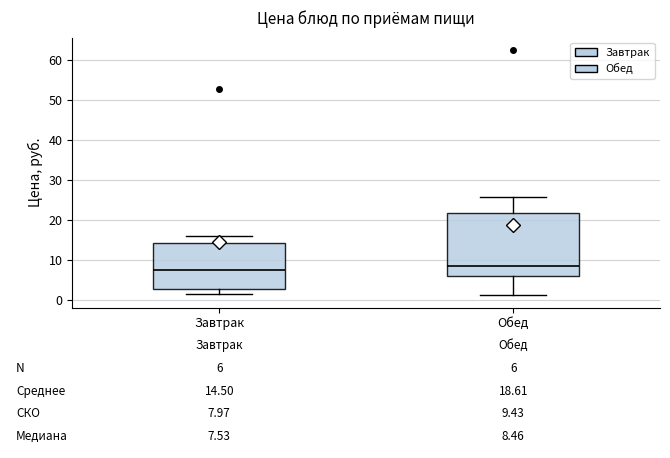

Which box is the tallest, from its lower edge to its upper edge?

Обед